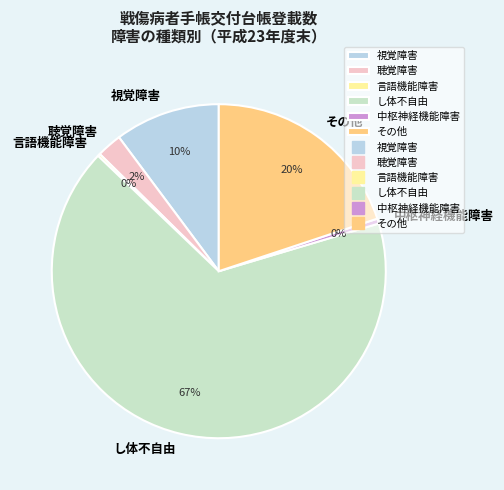

To the nearest percent, what is the combined percentage of その他 and 視覚障害?

30%